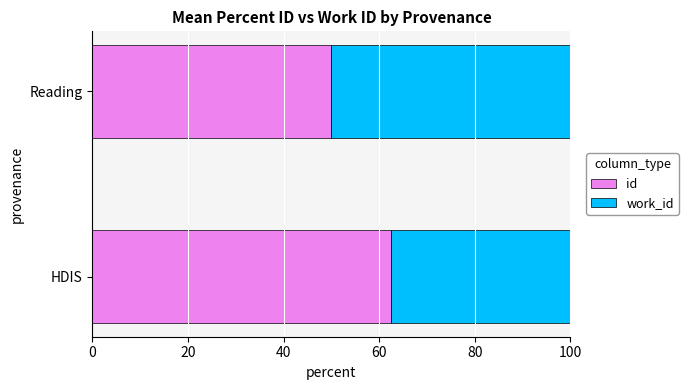

What is the difference between the maximum and minimum values in the id series?

12.5